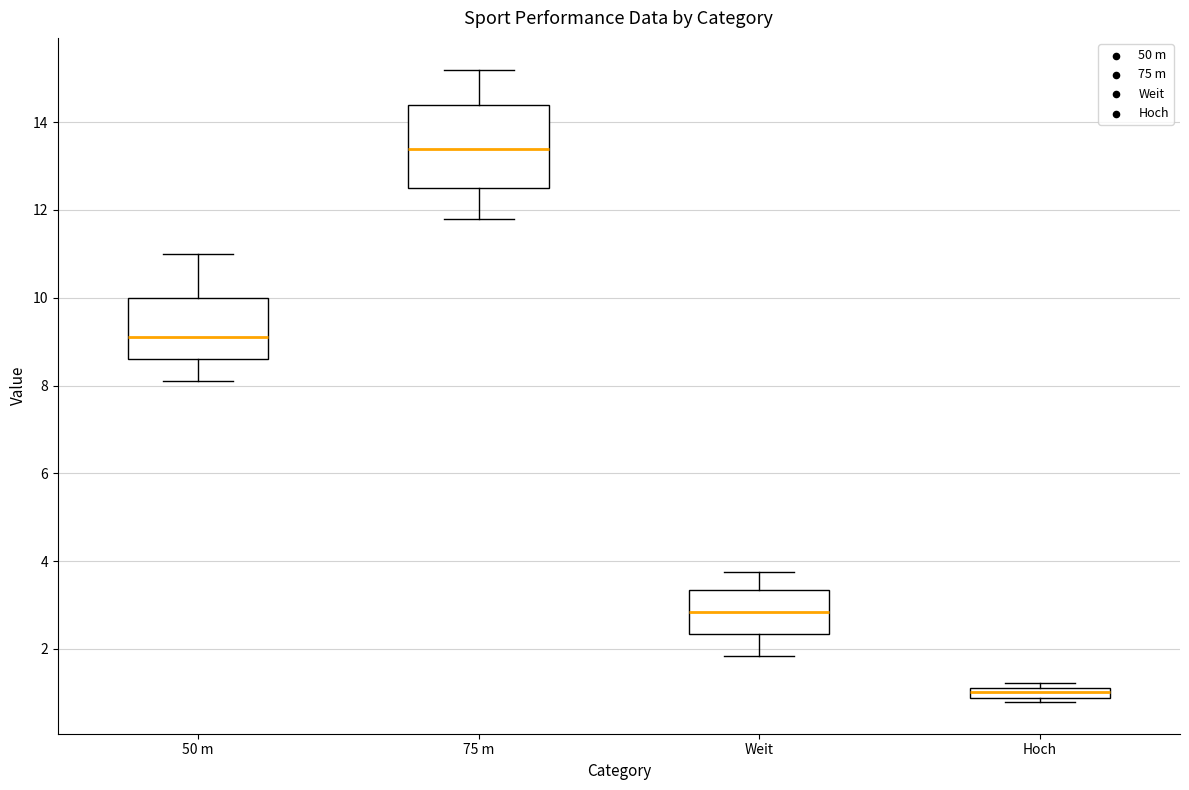

Which box has the highest median line?

75 m